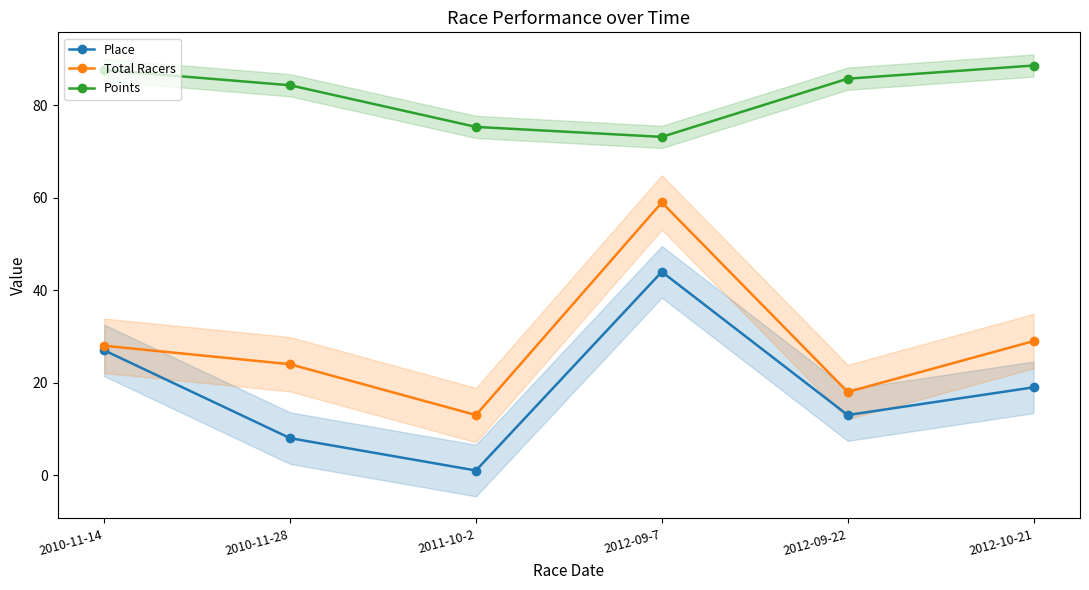

Which series has the widest spread of values?

Total Racers